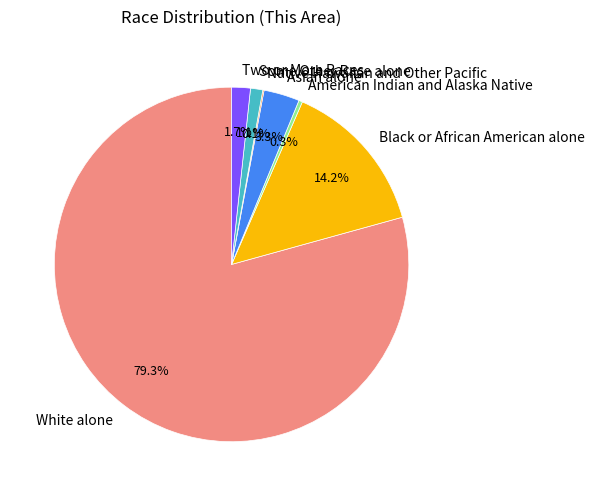

Approximately how many times larger is the value at Two or More Races compared to Some Other Race alone?

1.5